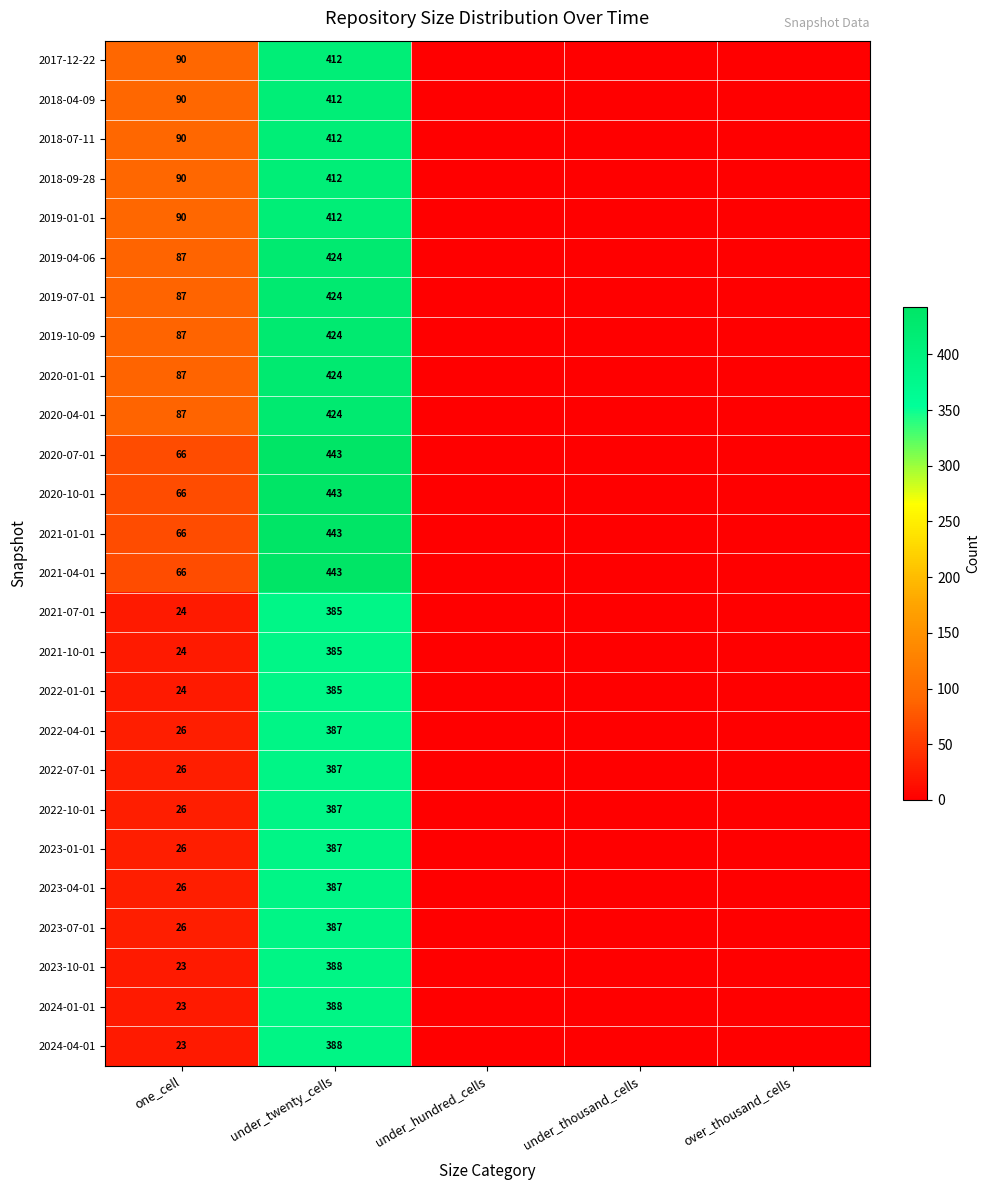

The value of 2021-04-01 at under_twenty_cells is 204. True or false?

False